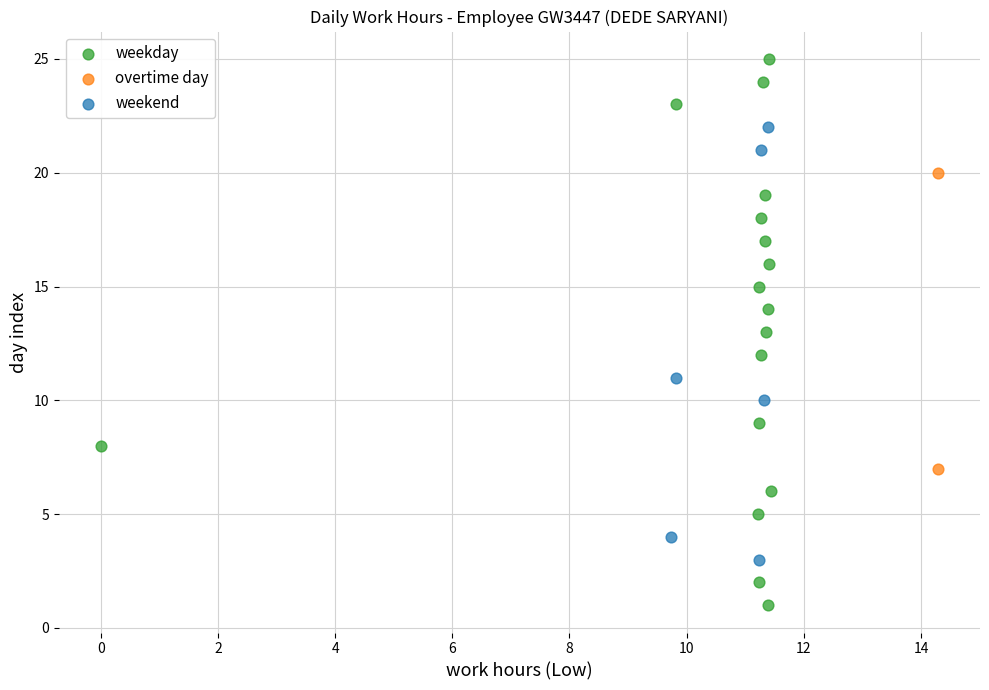

Which series contains the highest Y value?

weekday